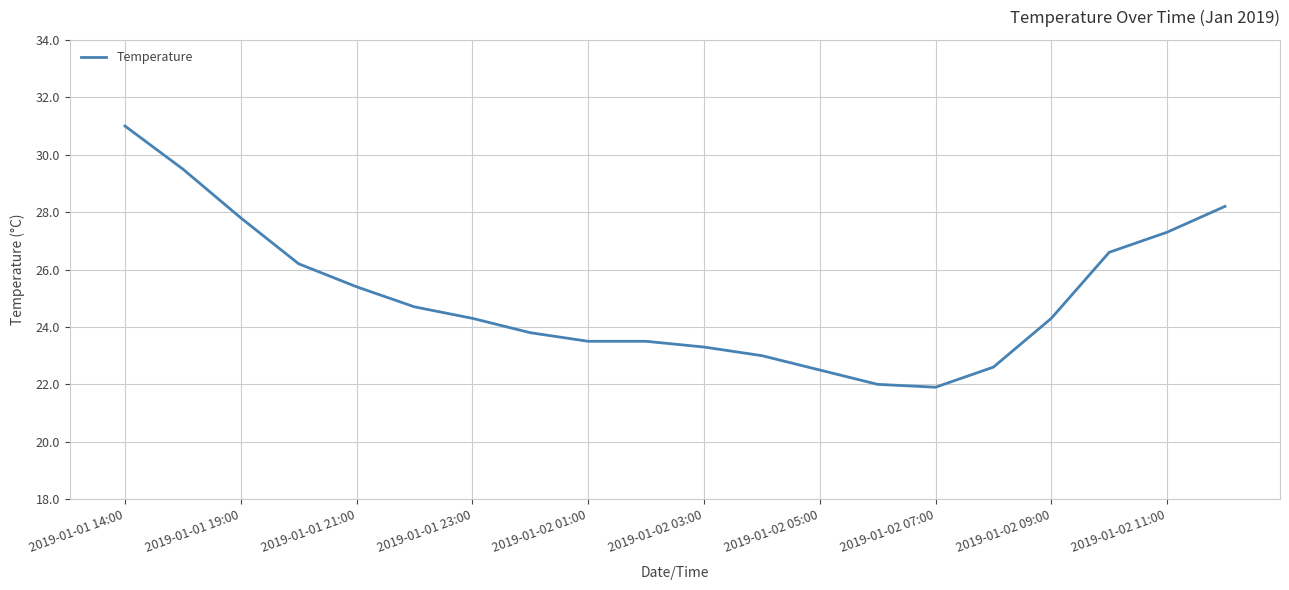

What is the greatest value displayed?

31.0